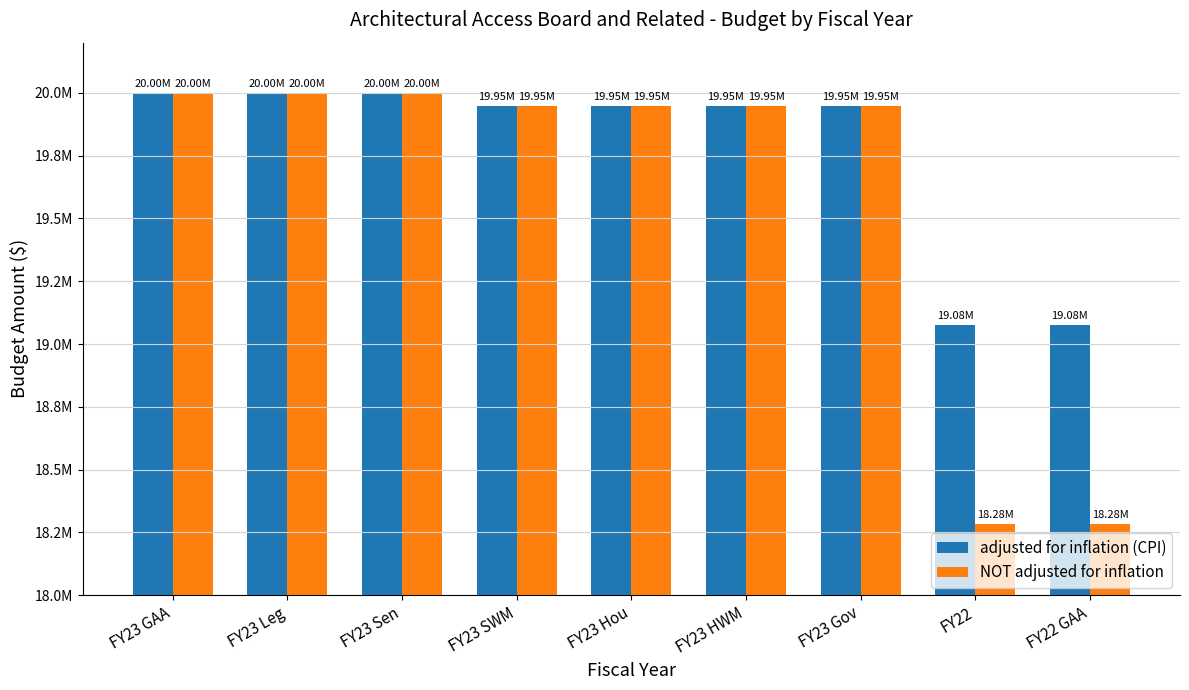

Does the chart contain any negative values?

No